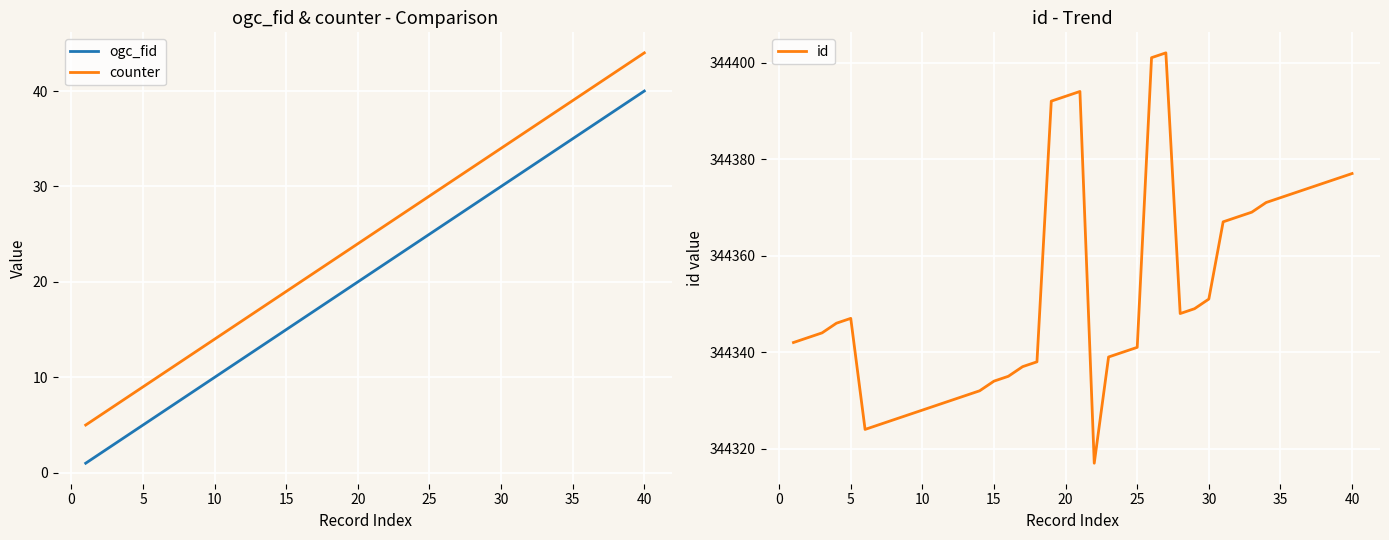

What is the minimum value for ogc_fid?

1